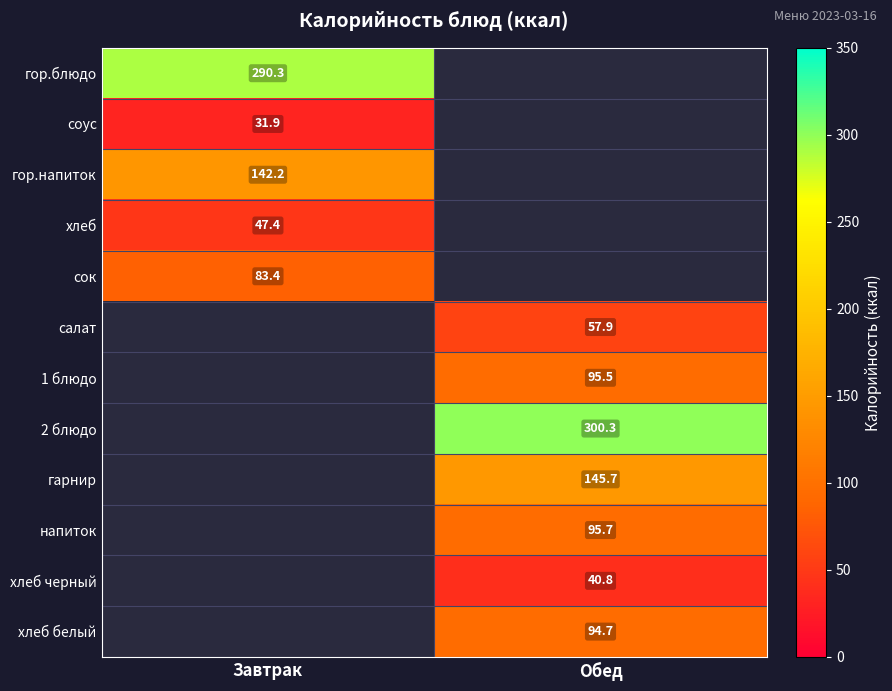

True or false: гор.напиток has a value of 142.2 at Завтрак.

True